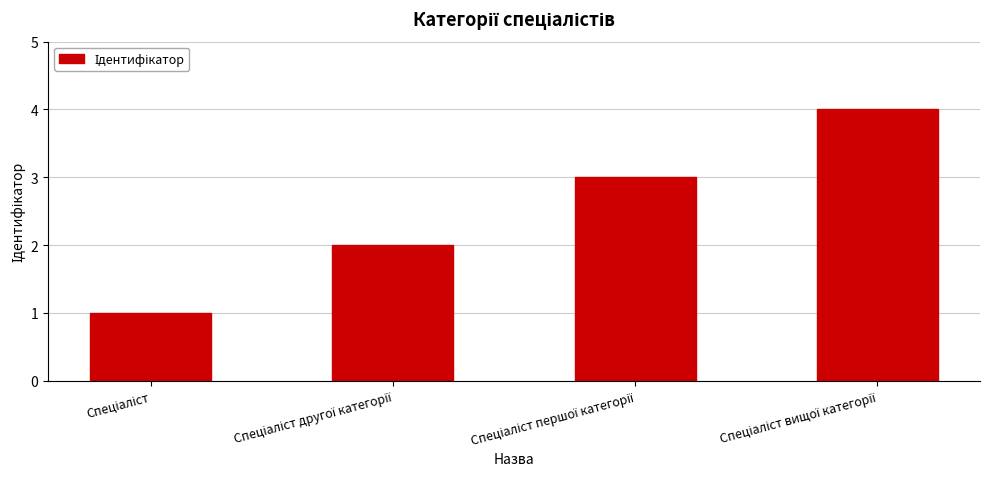

What is the sum of all values?

10